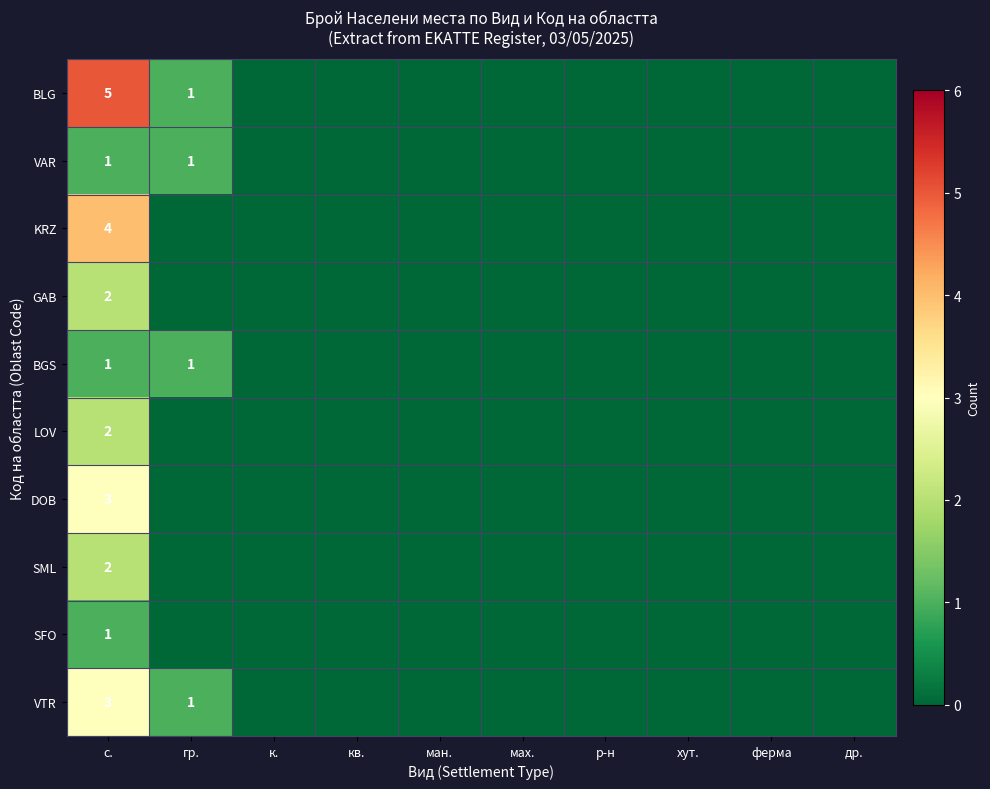

What is the greatest value displayed?

5